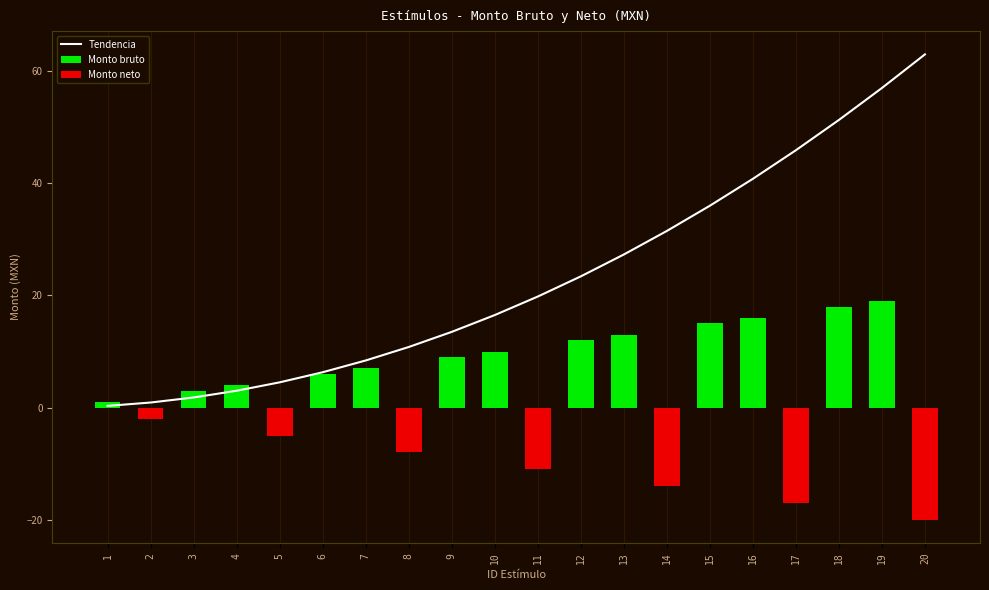

Where does the data first go above 19?

11